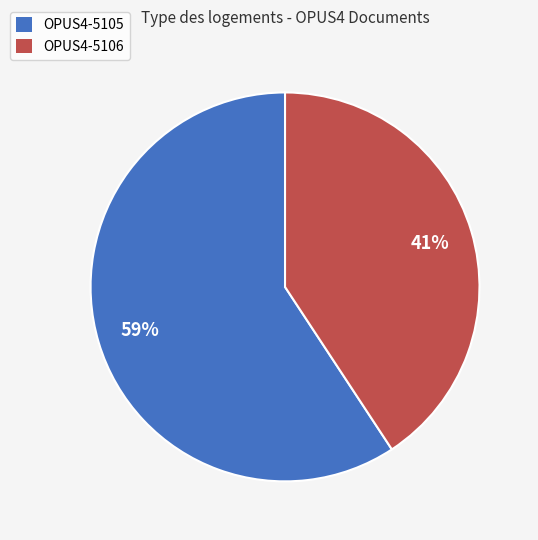

Is the sum of OPUS4-5105 and OPUS4-5106 greater than half?

Yes